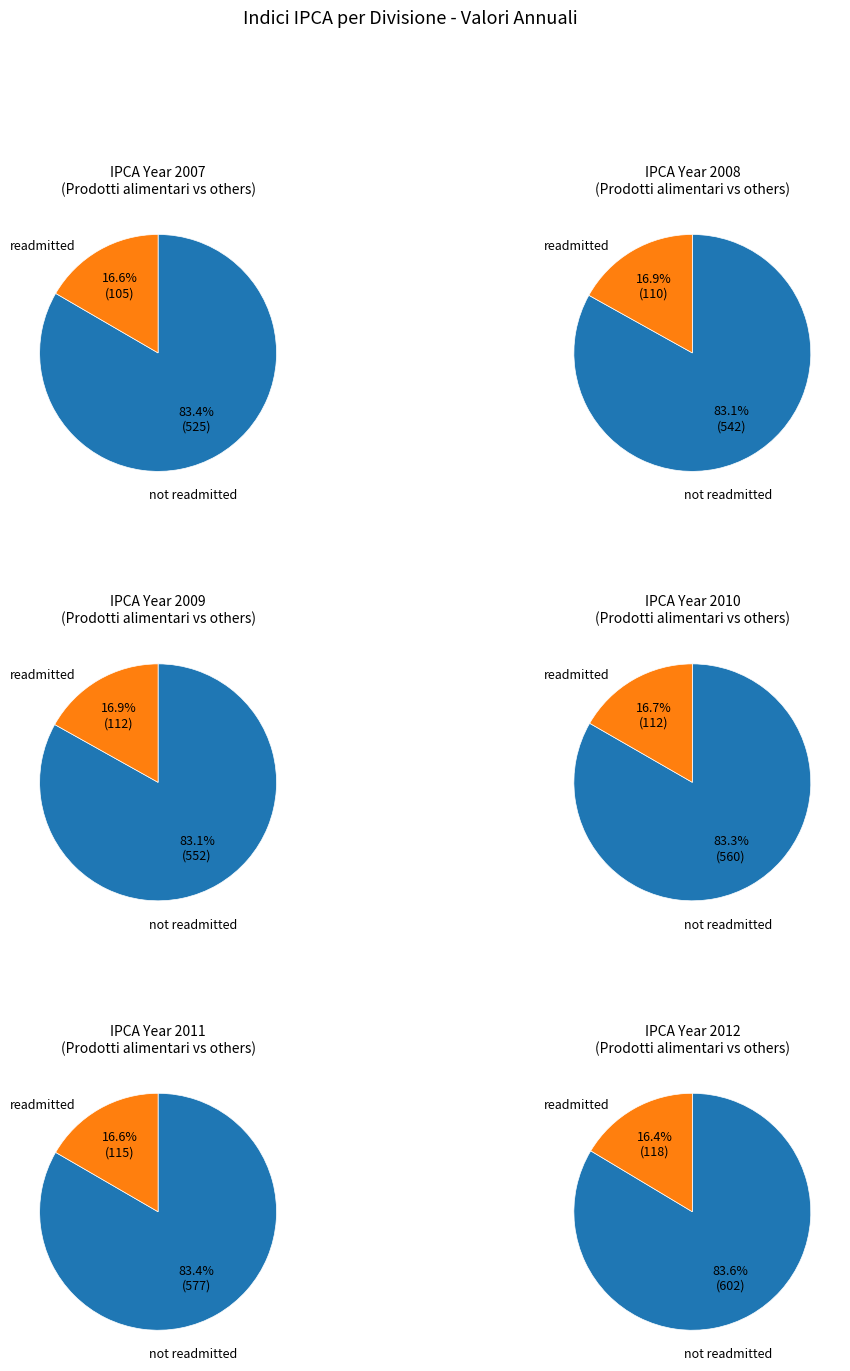

Do values_2011 and values_2007 together represent more than half of the pie?

No